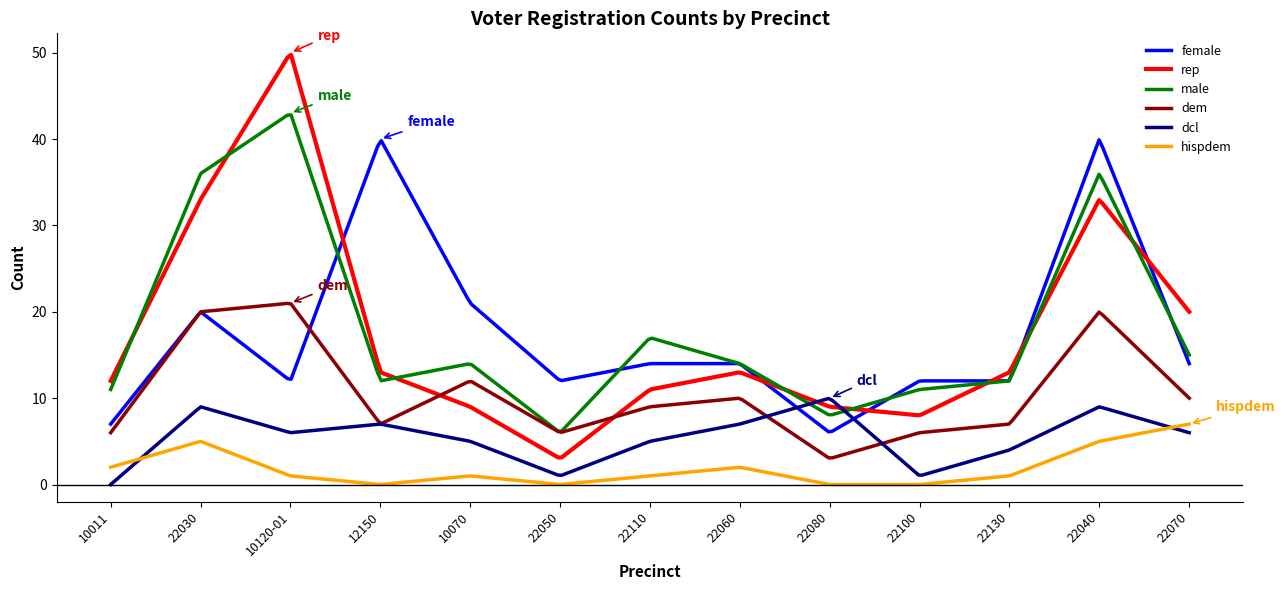

List the series in order of their peak value, highest first.

rep, male, female, dem, dcl, hispdem